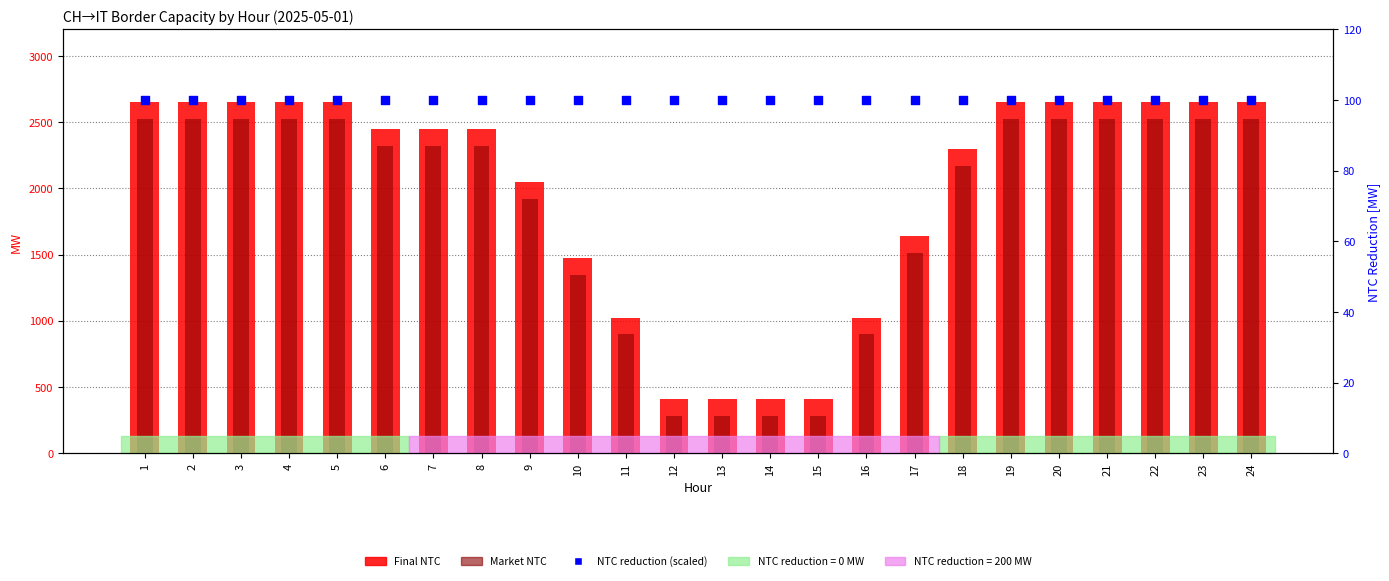

At how many categories does at least one series exceed 1448?

18